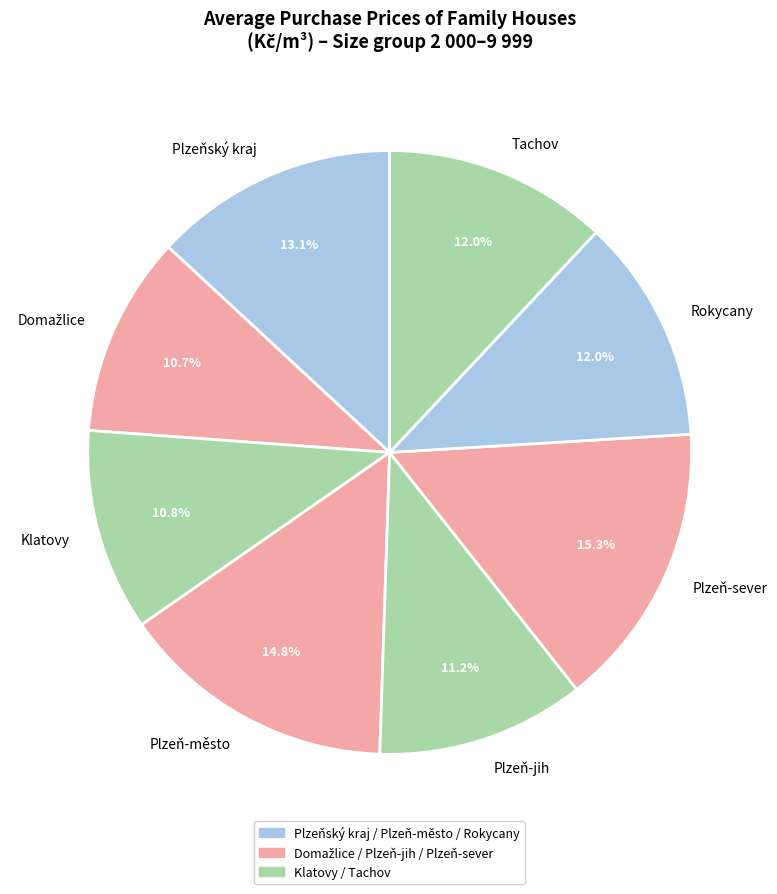

Which slice is the largest?

Plzeň-sever